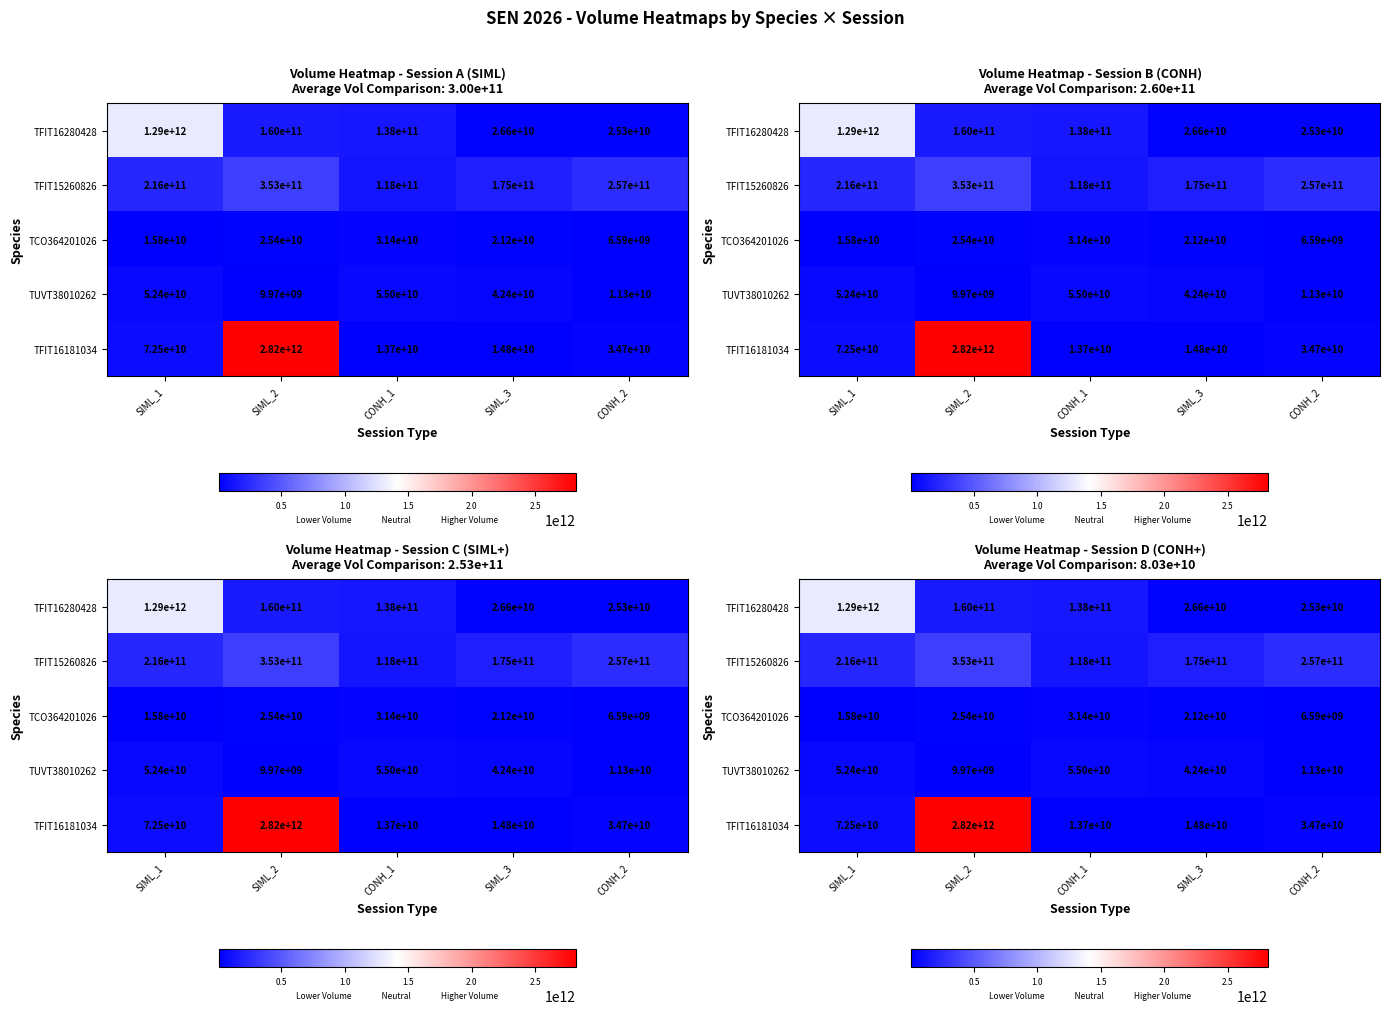

At which category does the chart reach its peak across all series?

SIML_2